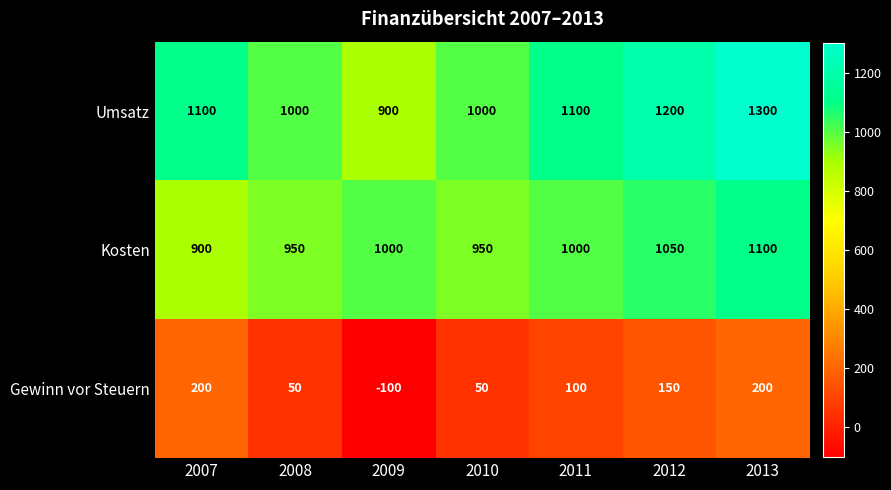

Which series has the largest range (max minus min)?

Umsatz